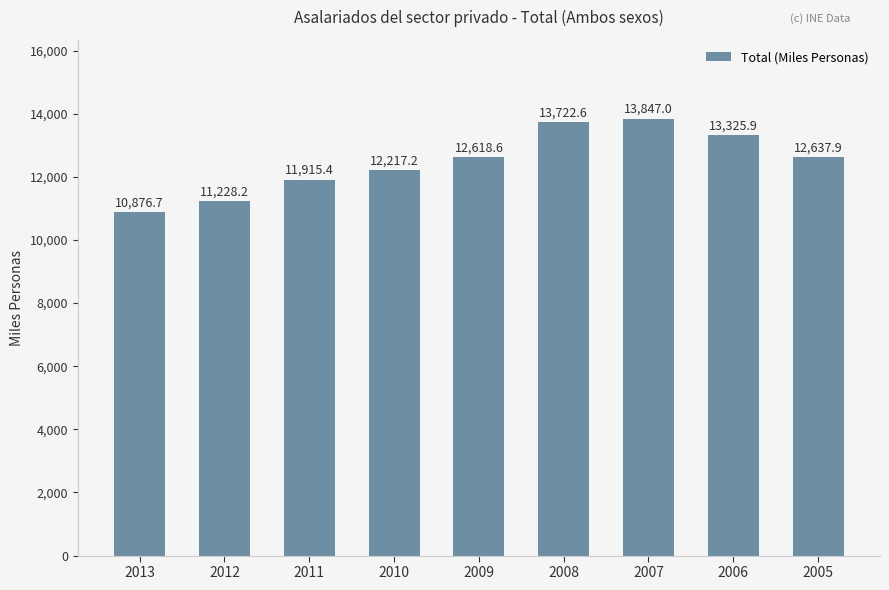

What is the ratio of the value at 2005 to the value at 2012?

1.1